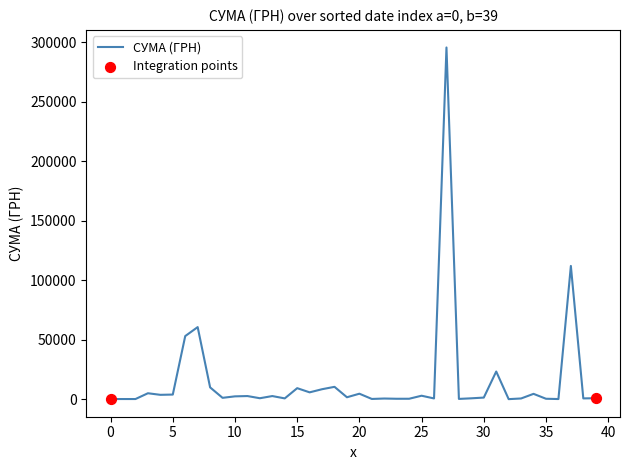

What is the greatest value displayed?

295638.6